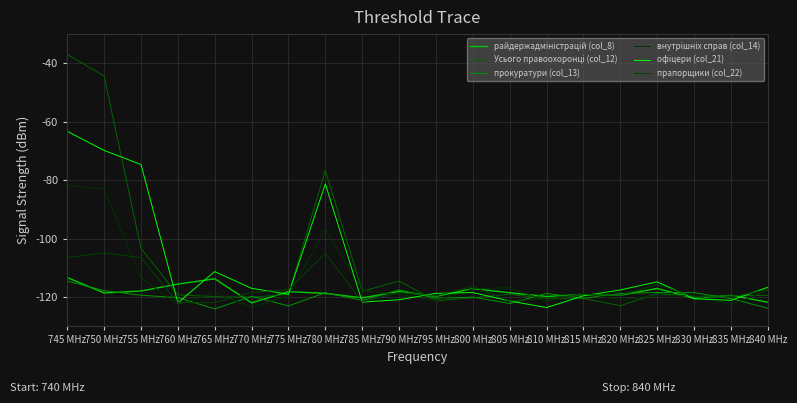

How many data points in райдержадміністрацій (col_8) are less than -118?

14